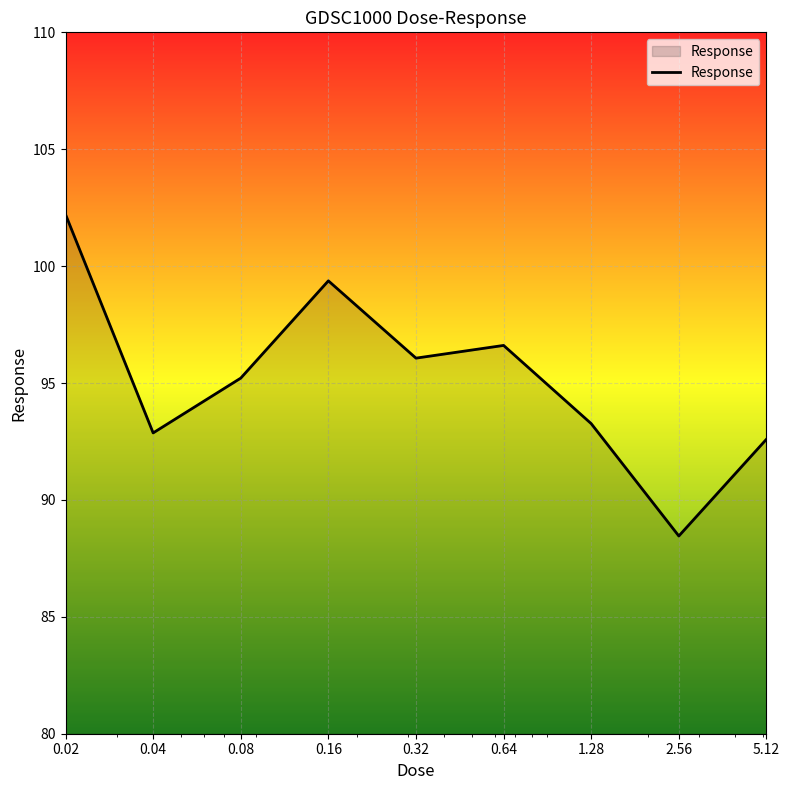

What is the smallest value displayed?

88.5